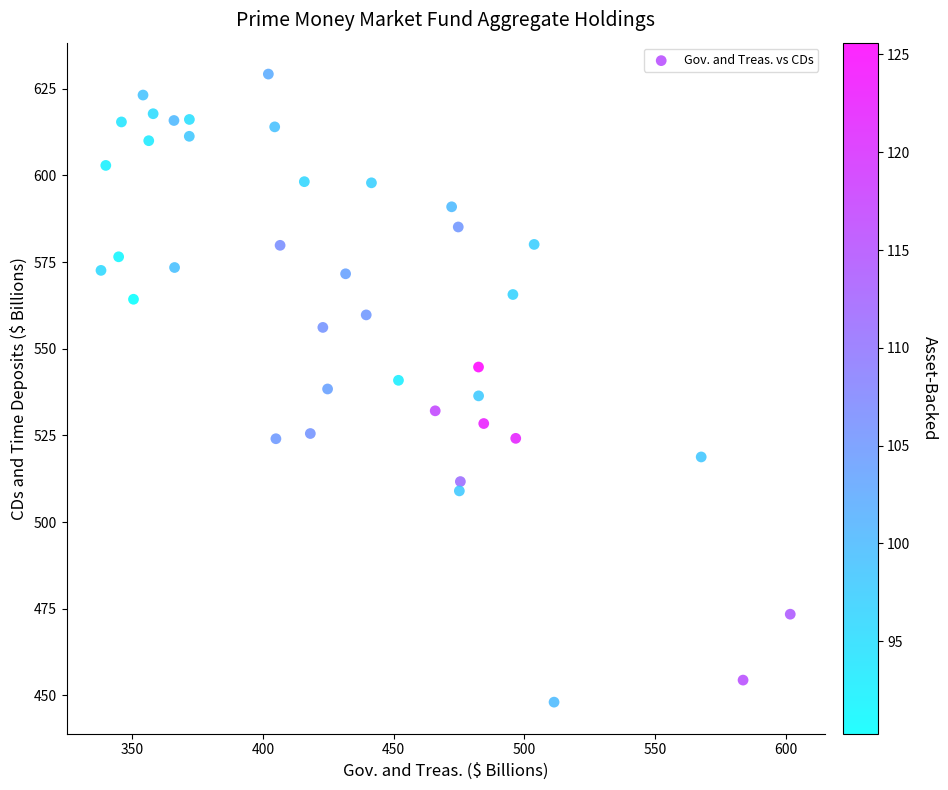

What is the range of Y values (max minus min)?

181.2